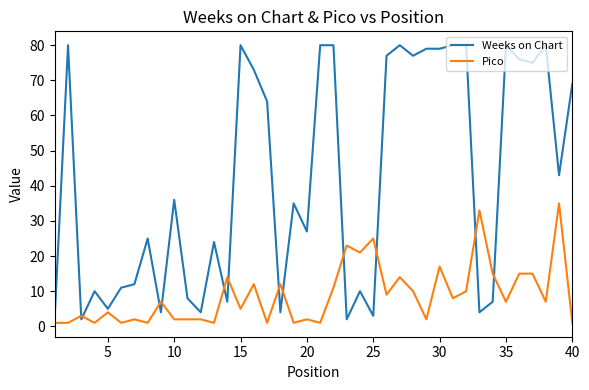

Which series has the widest spread of values?

Weeks on Chart